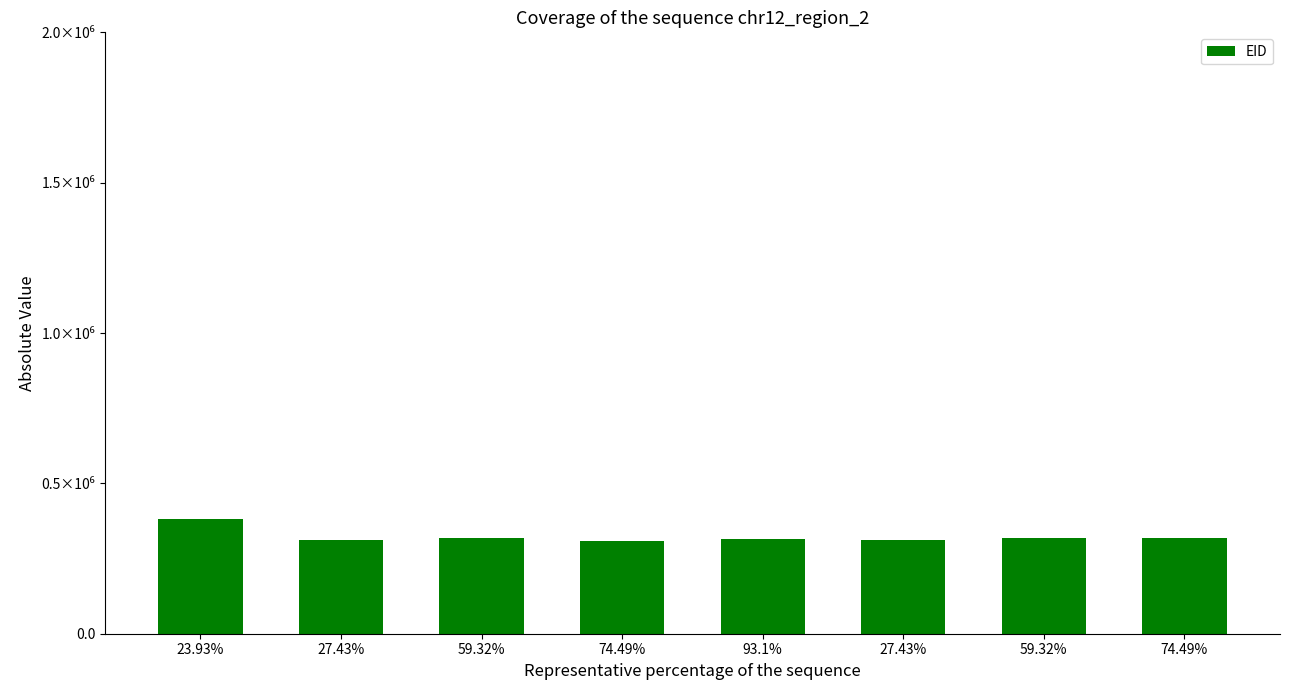

What is the difference between the maximum and minimum values?

72707